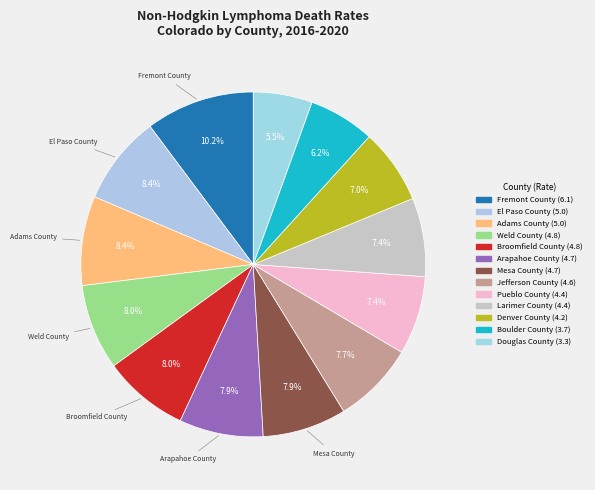

Which slice is the largest?

Fremont County